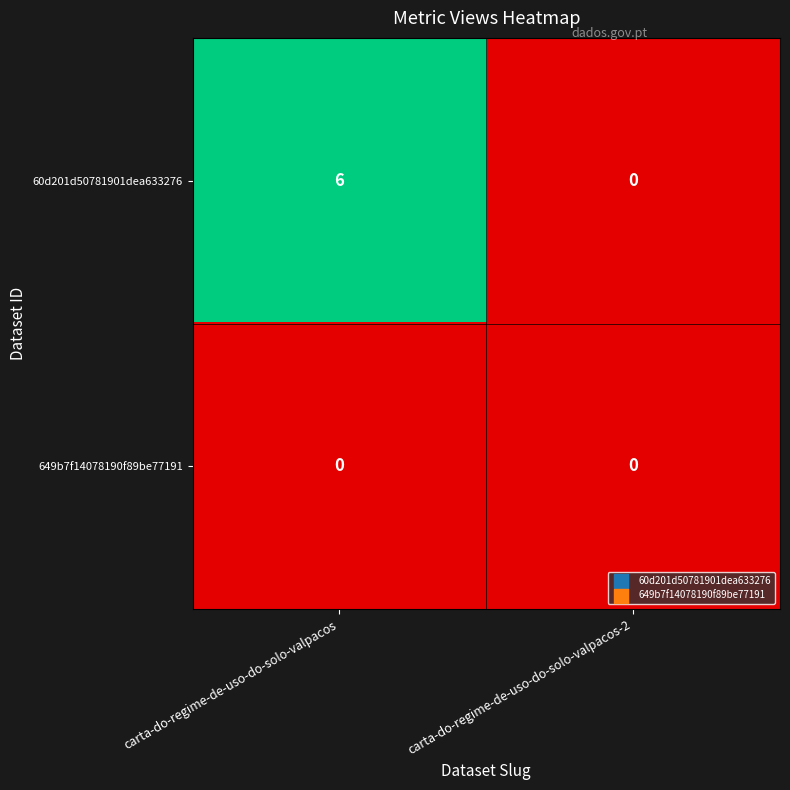

Reading right to left, what are all the values shown in this chart?

60d201d50781901dea633276: 0	6
649b7f14078190f89be77191: 0	0